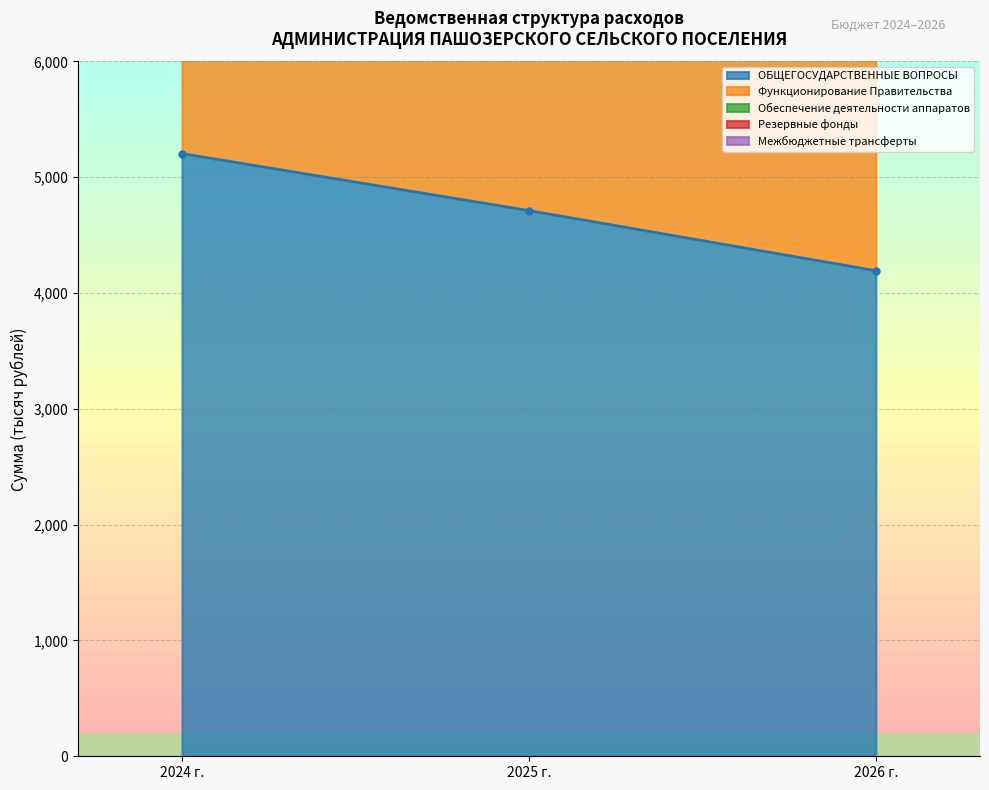

Is it true that Обеспечение деятельности аппаратов equals 12726.0 at 2024 г.?

True